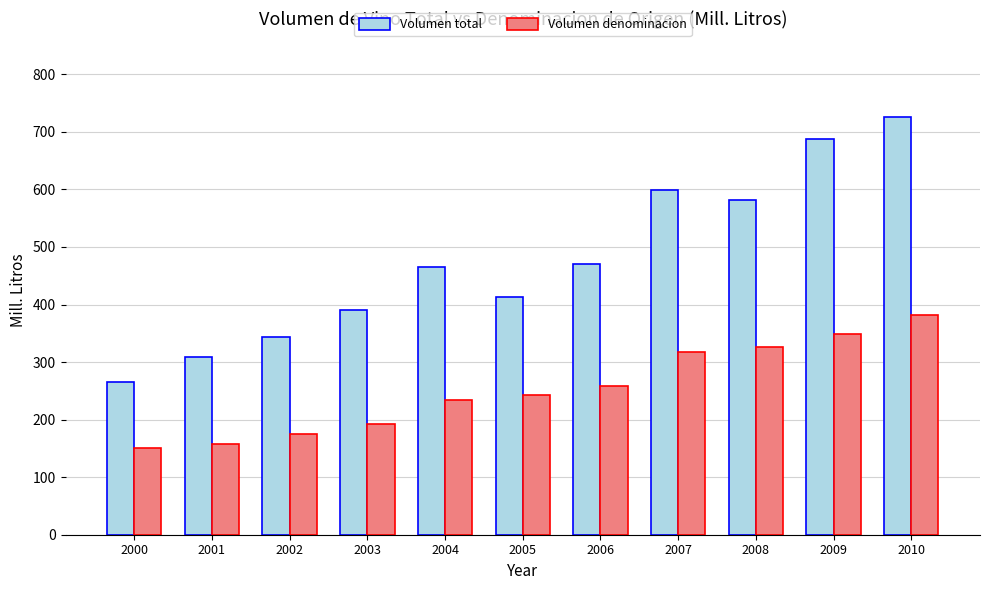

Which series has the widest spread of values?

Volumen total